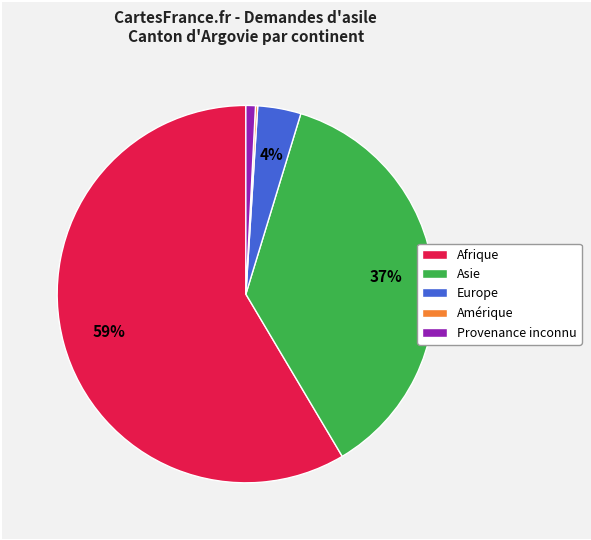

To the nearest percent, what portion does Asie represent?

37%